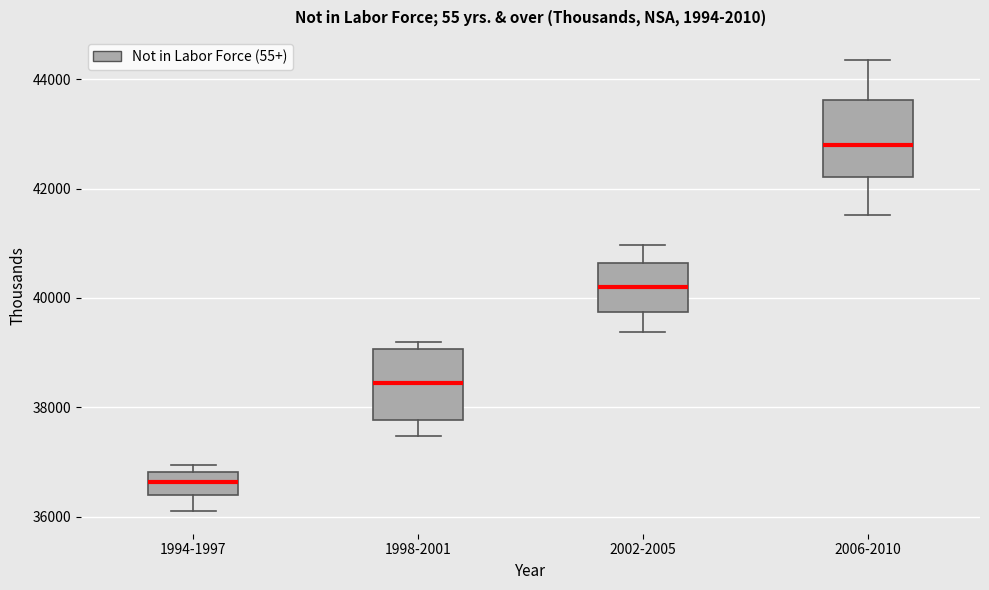

Which box has the lowest median line?

1994-1997